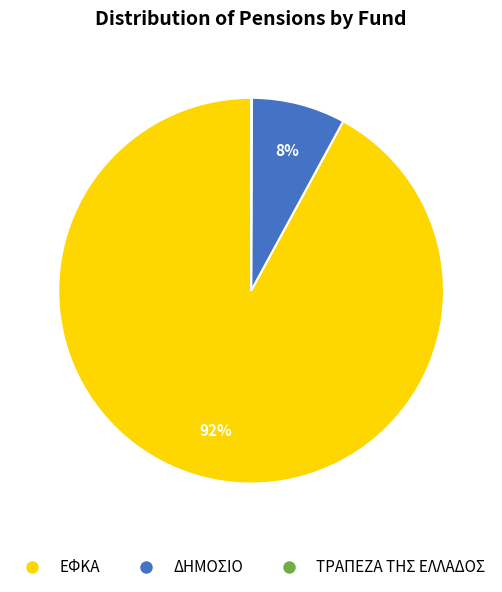

To the nearest percent, what is the difference between the largest and smallest slice percentages?

92%